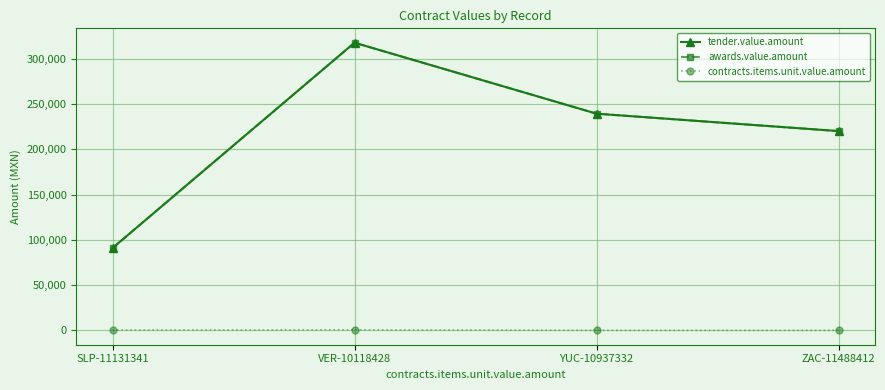

Does the chart have visible grid lines?

Yes